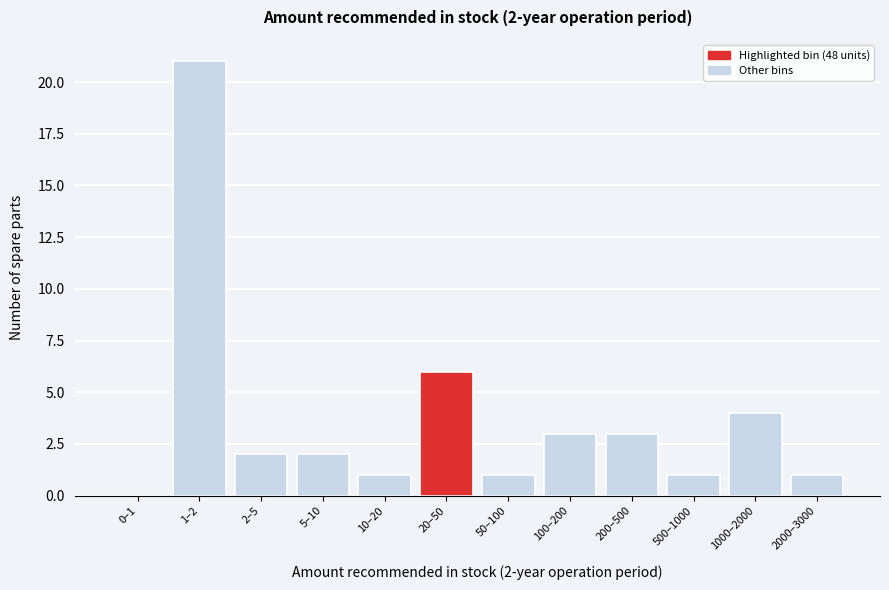

Reading left to right, list all the values displayed in this chart.

0–1=0	1–2=21	2–5=2	5–10=2	10–20=1	20–50=6	50–100=1	100–200=3	200–500=3	500–1000=1	1000–2000=4	2000–3000=1